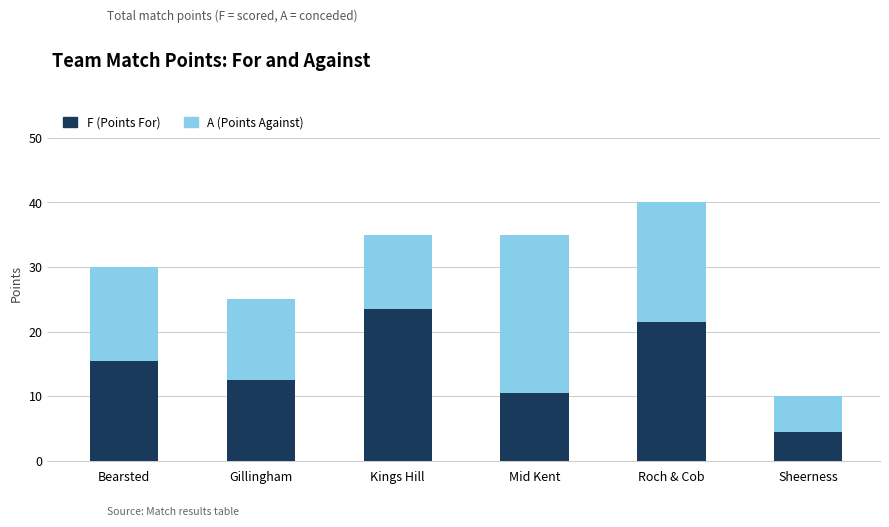

What is the total value across all series at Gillingham?

25.0